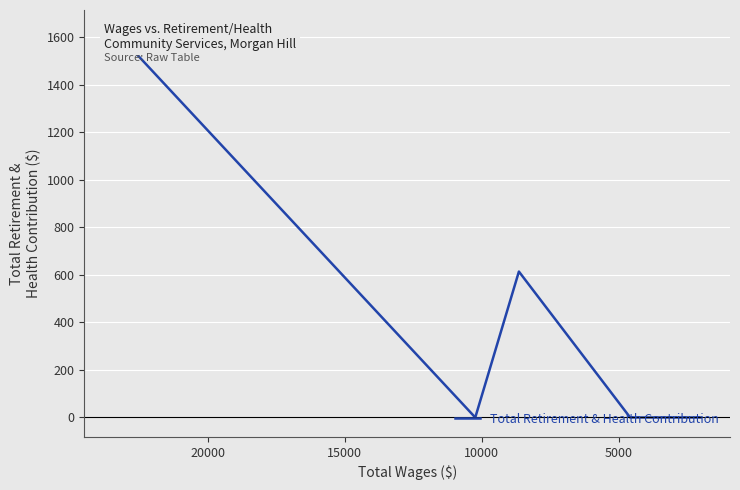

How many lines are shown in the chart?

1